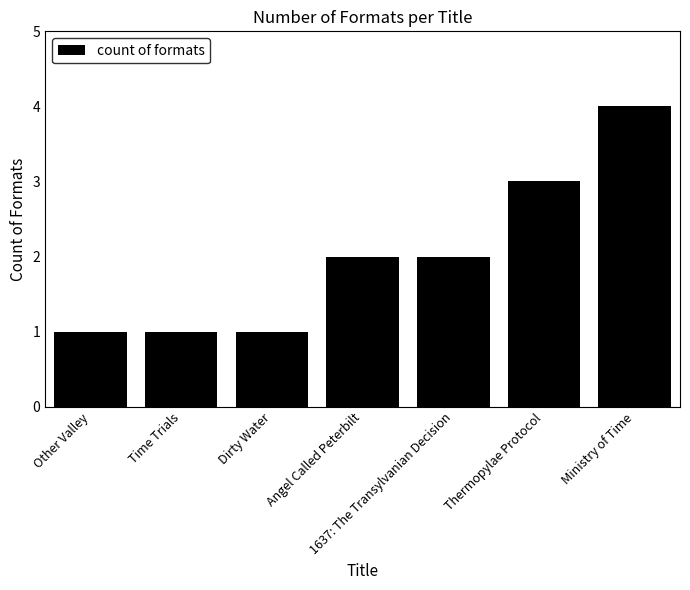

Are the bars horizontal?

No